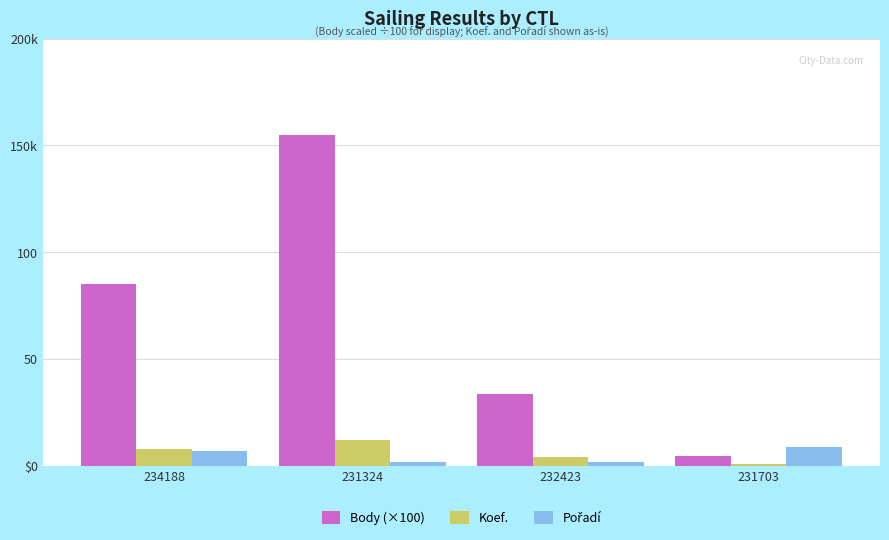

What is the difference between the second highest and minimum values in the Body (×100) series?

80.5